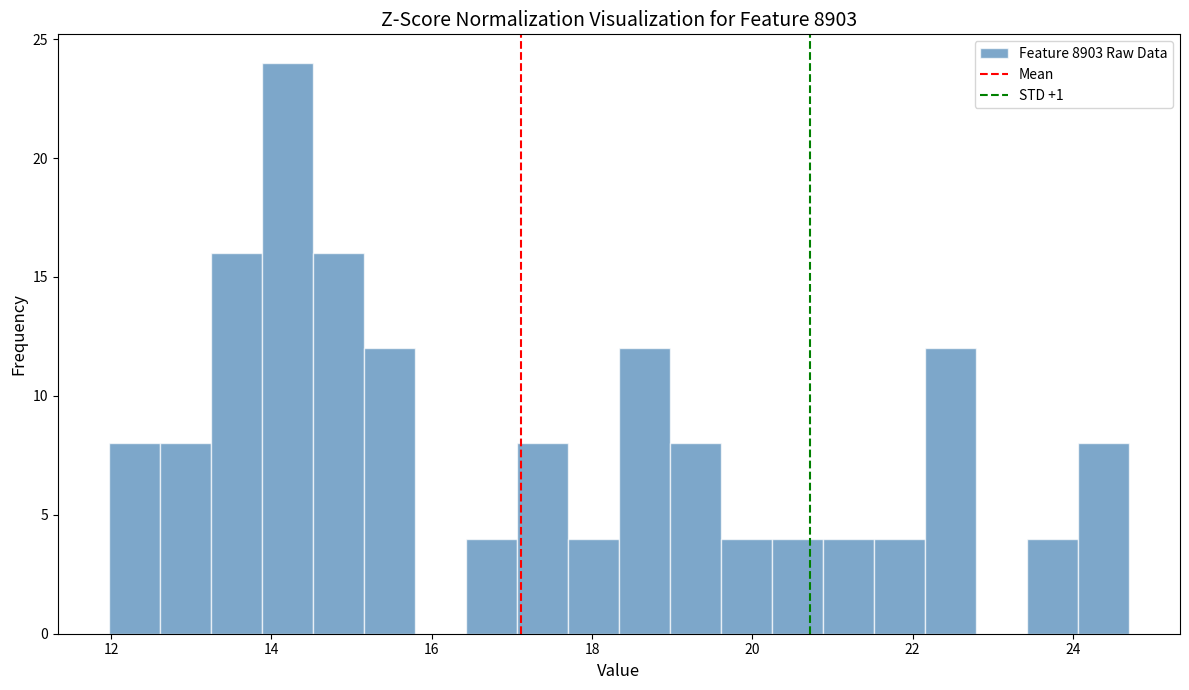

Read against the x-axis, roughly where is the centre of the tallest bar?

14.2